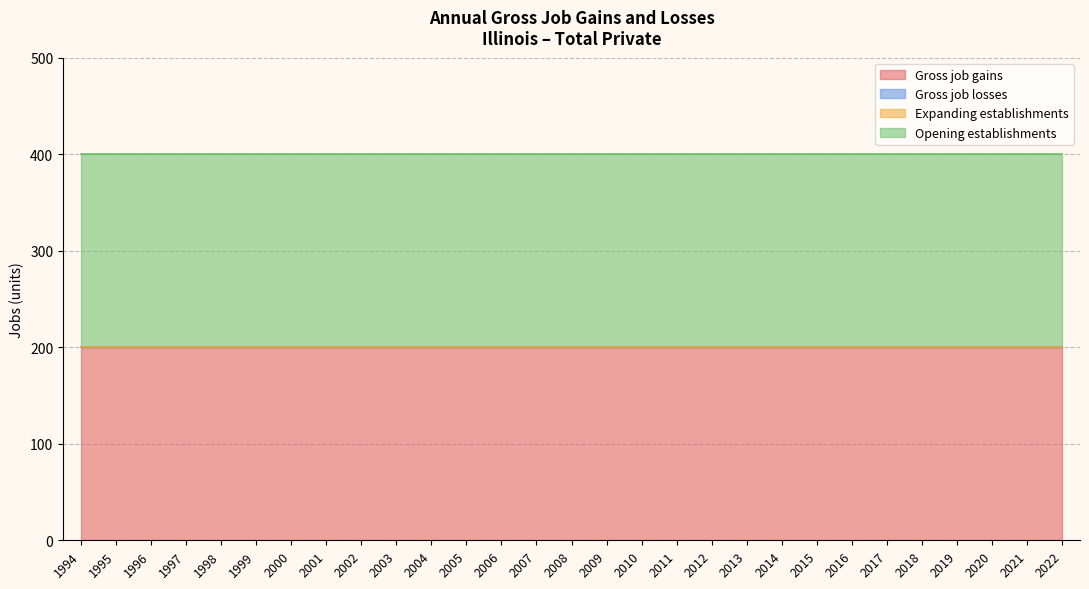

True or false: Opening establishments has a value of 200 at 2016.

True